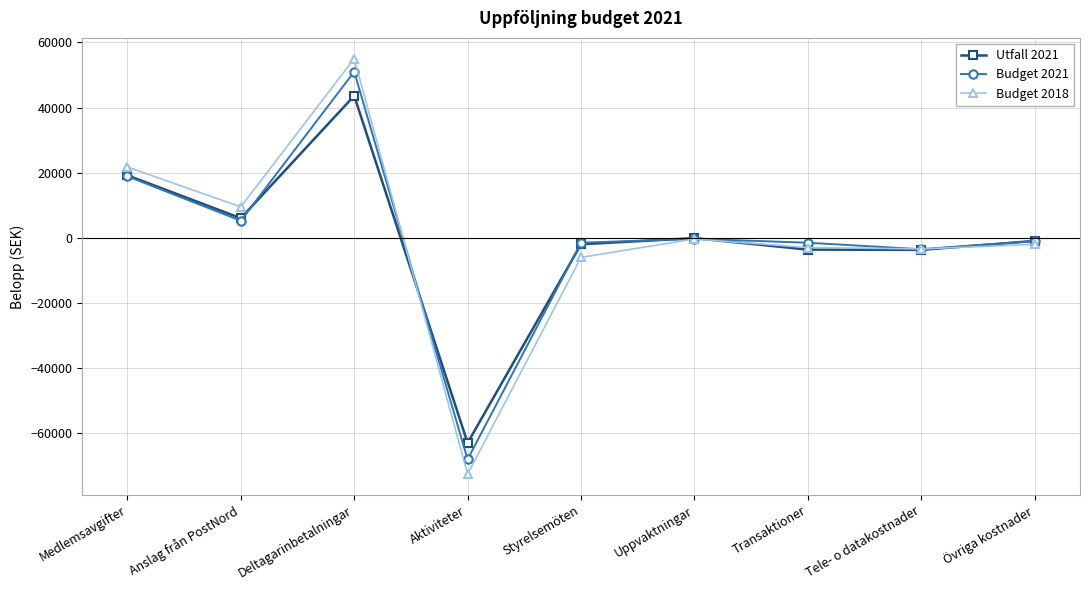

What are all the series names shown in the legend?

Utfall 2021, Budget 2021, Budget 2018